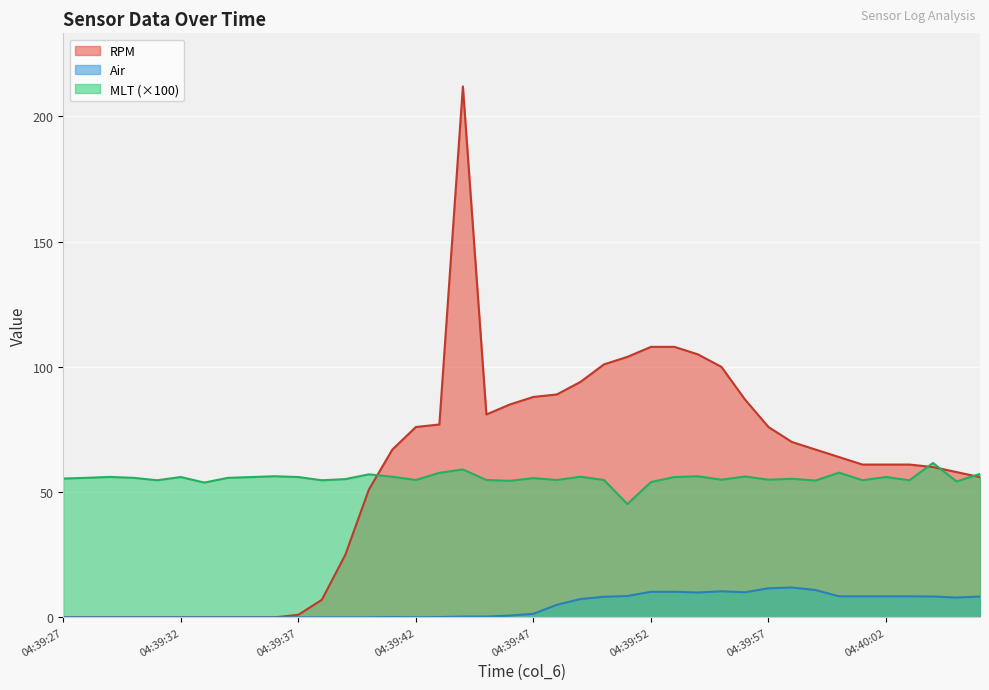

What is the total value across all series at 04:39:35?

56.0